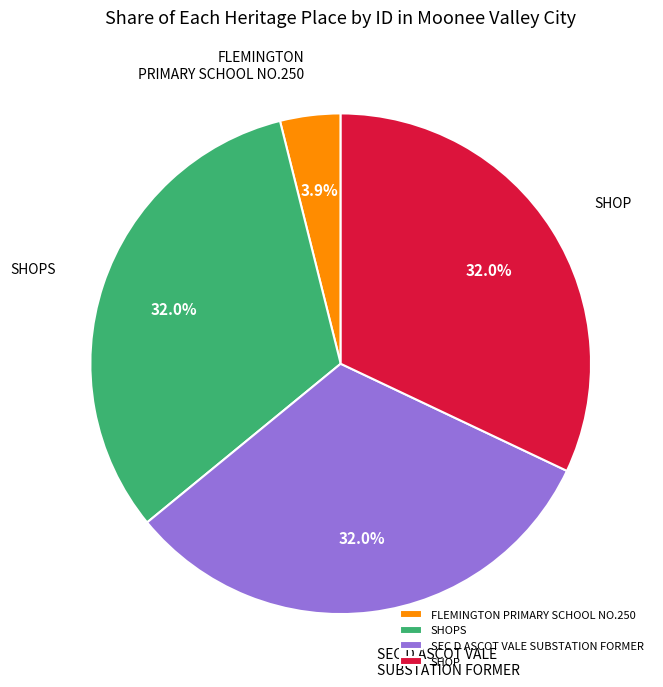

Approximately how many times larger is the value at SEC D ASCOT VALE SUBSTATION FORMER compared to SHOP?

1.0